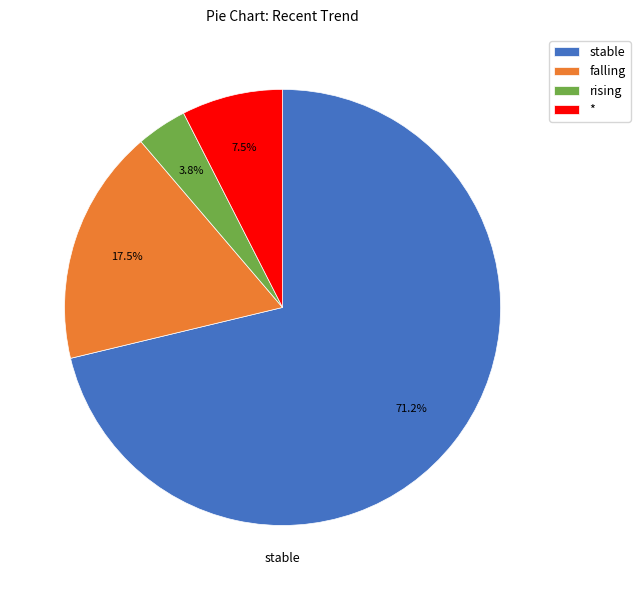

Which has a higher value, stable or rising?

stable